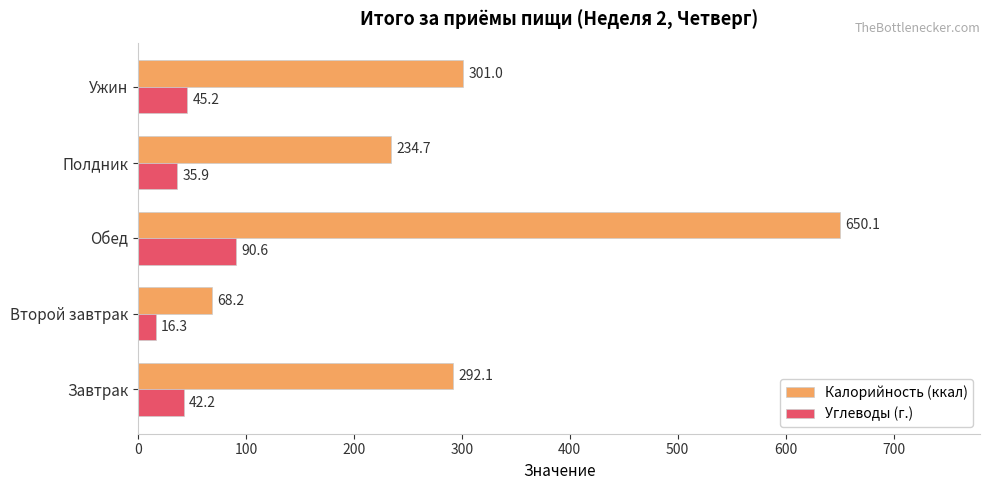

Between Второй завтрак and Полдник, which series saw the biggest shift?

Калорийность (ккал)